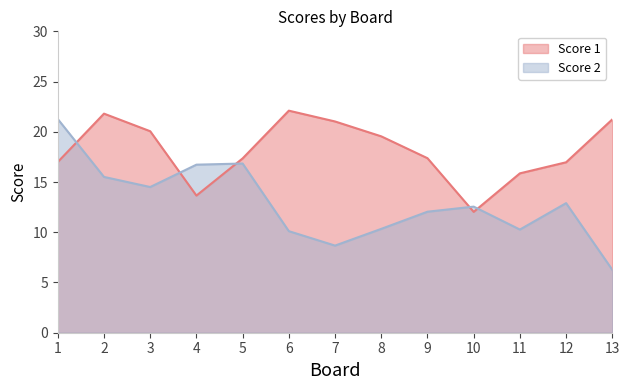

What is the maximum value for Score 1?

22.1